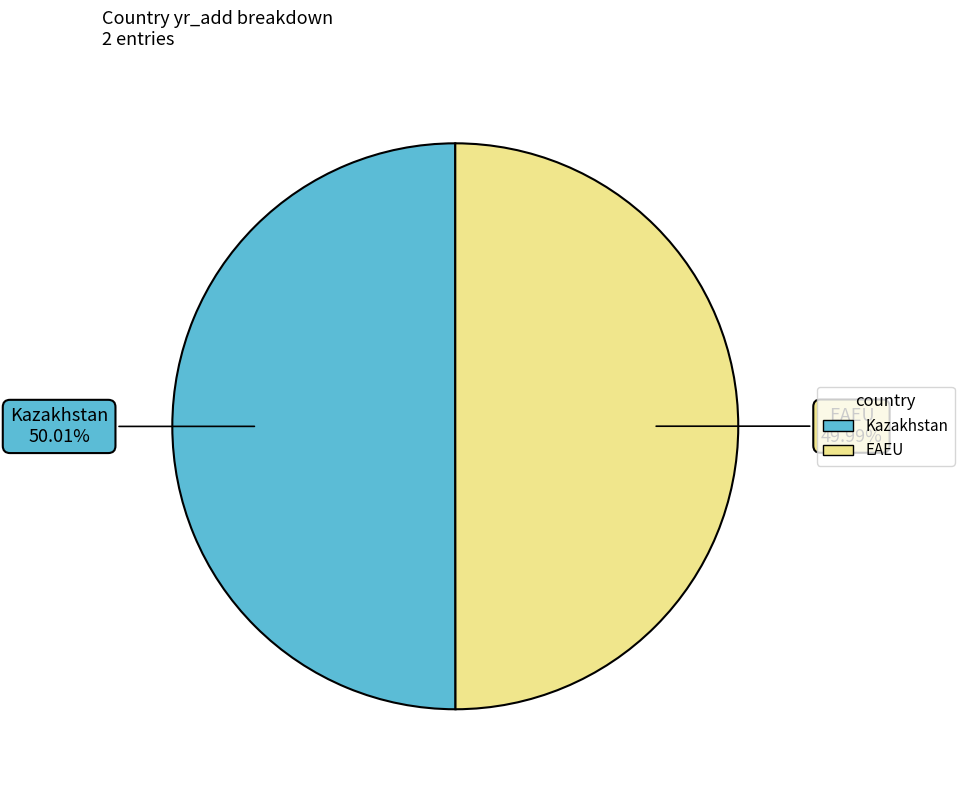

Count the number of slices in the pie.

2